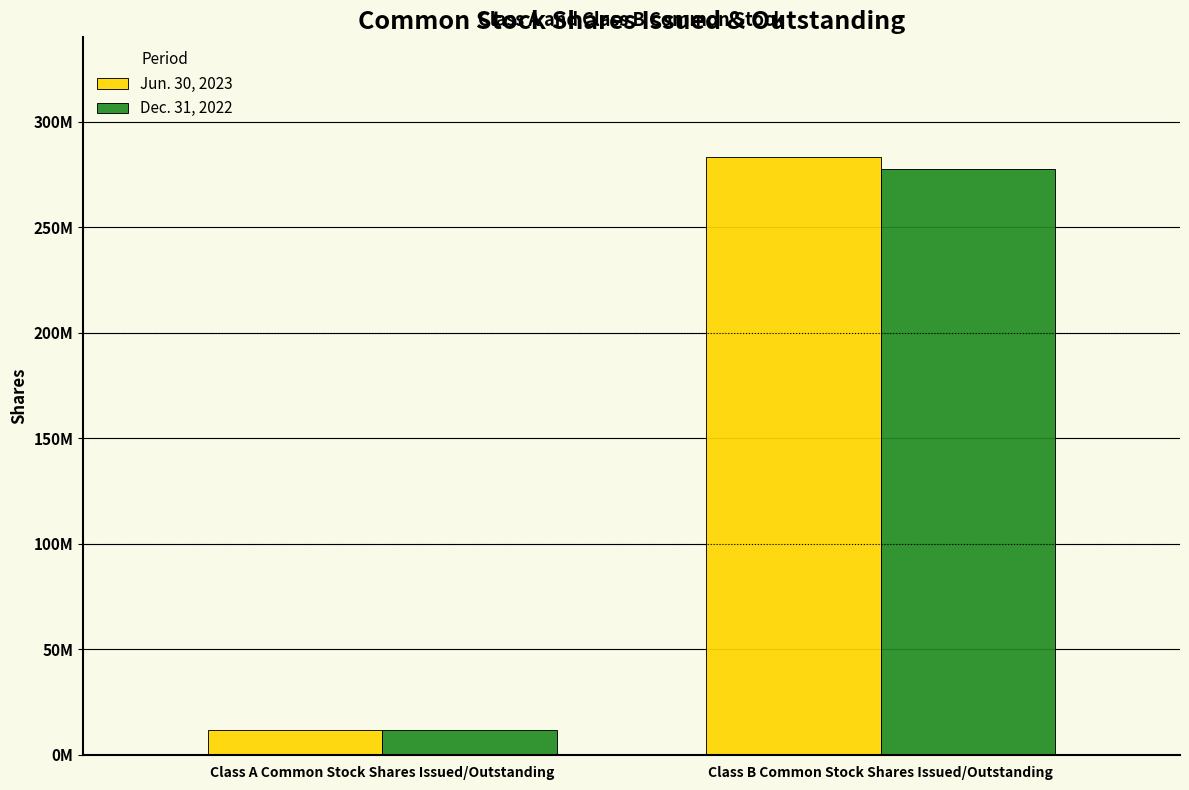

Which category has the highest value in the Jun. 30, 2023 series?

Class B Common Stock Shares Issued/Outstanding